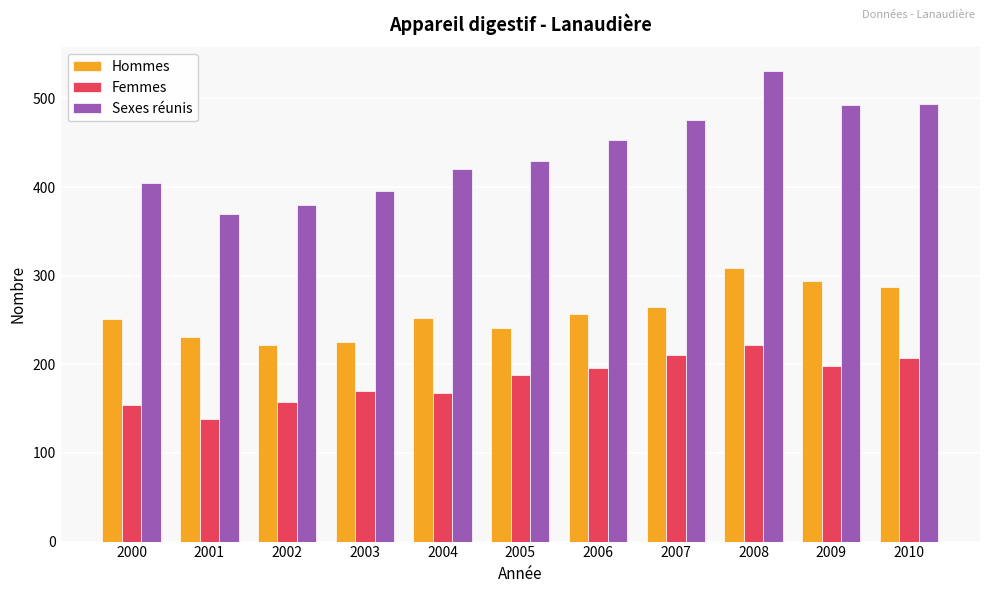

What value does the Hommes series have at 2007?

265